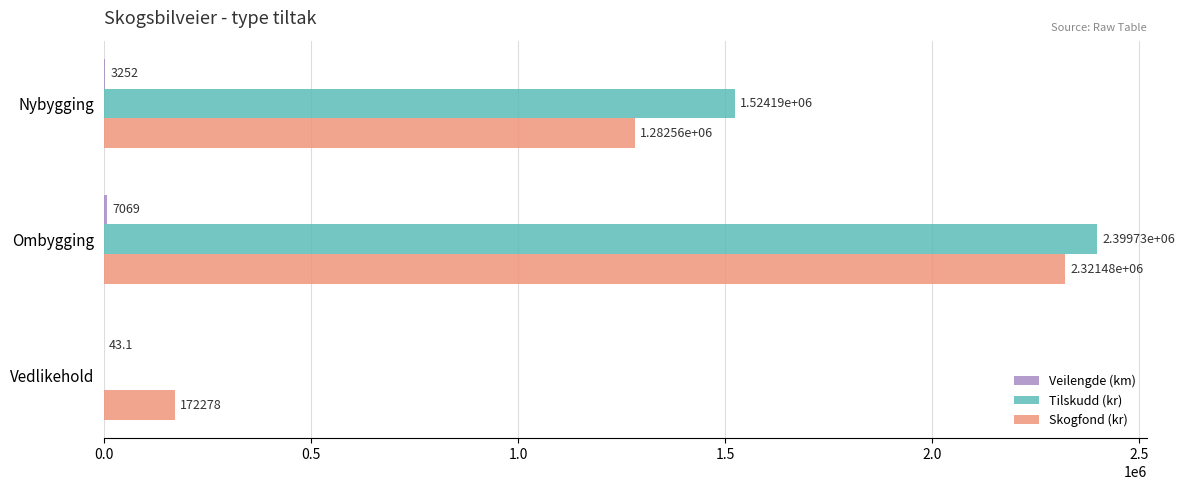

What is the highest value of the Tilskudd (kr) series?

2399730.0